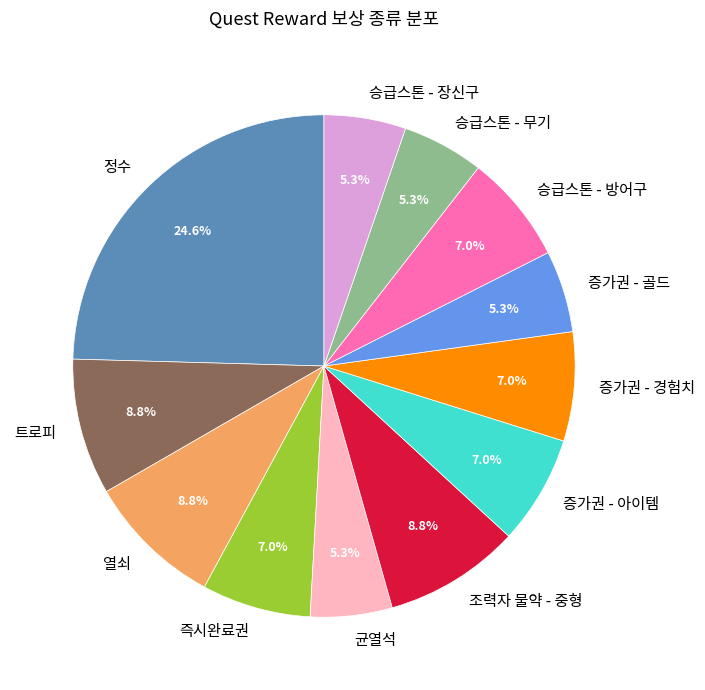

Is the sum of 승급스톤 - 무기 and 증가권 - 아이템 greater than half?

No